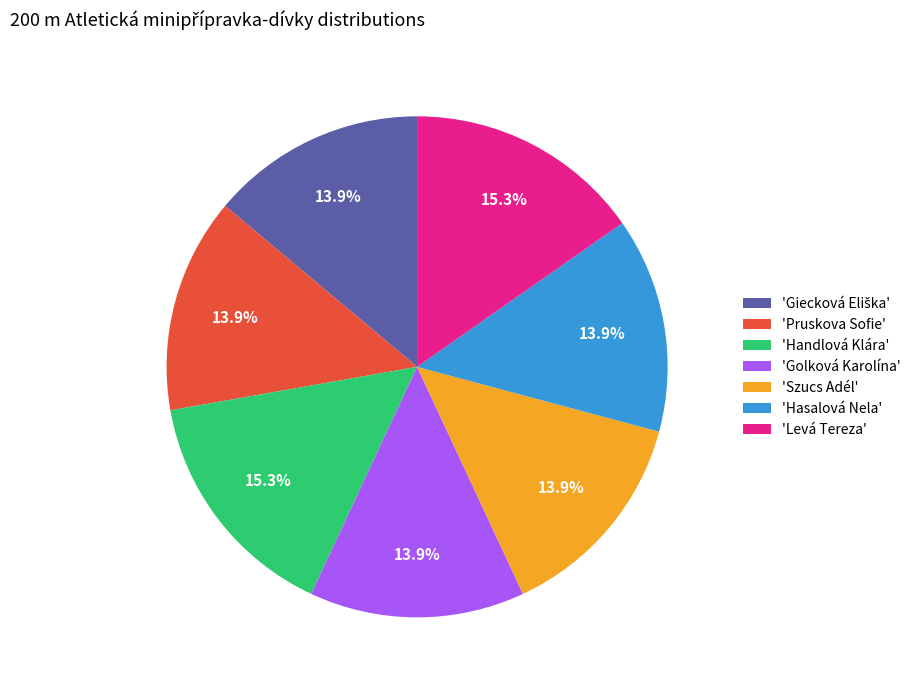

How much of the chart is everything except 'Handlová Klára'?

84.7%